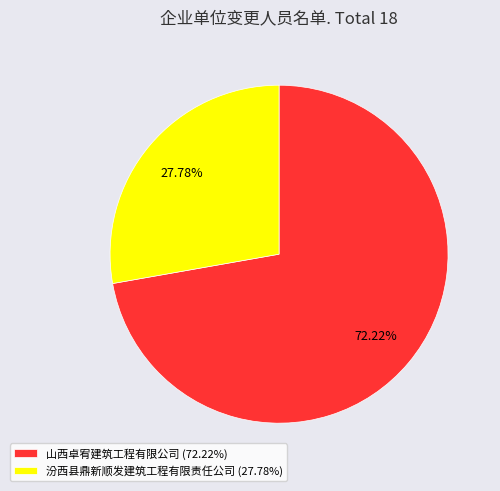

Rank the categories by value from lowest to highest.

汾西县鼎新顺发建筑工程有限责任公司, 山西卓宥建筑工程有限公司